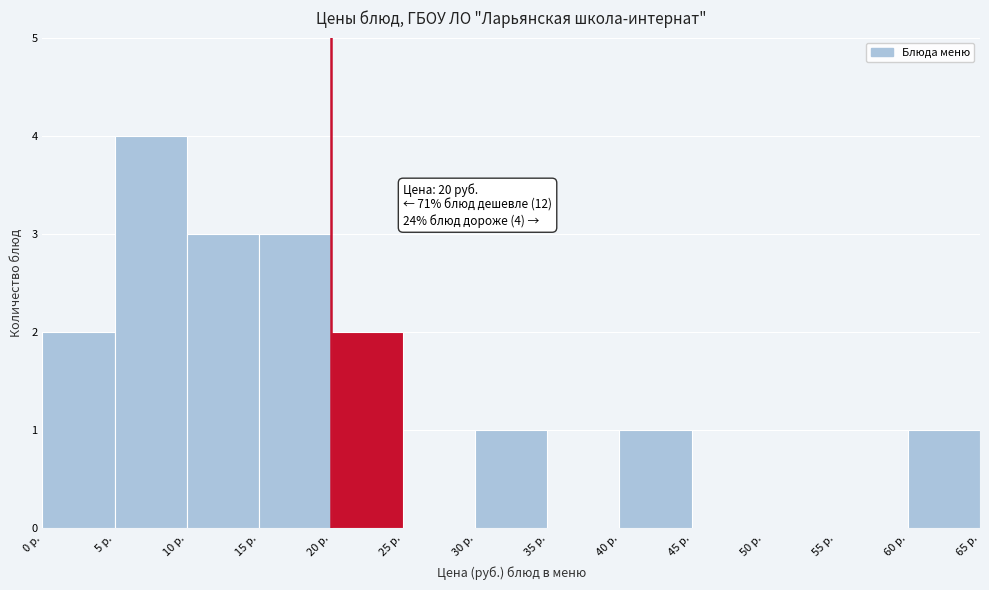

Which range on the x-axis has the tallest bar?

5 to 10